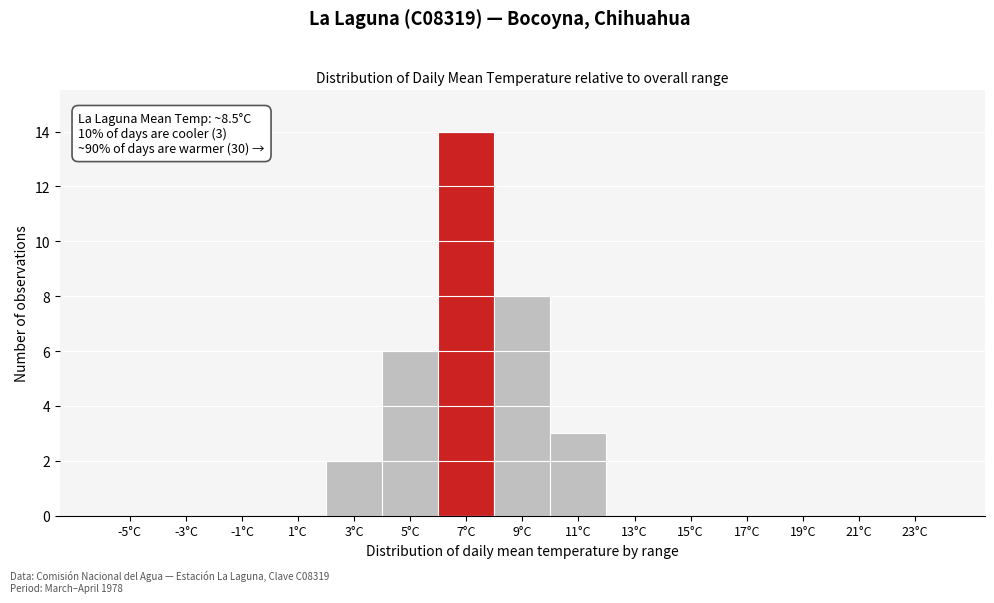

Reading right to left, transcribe all the data shown in this chart.

23°C=0	21°C=0	19°C=0	17°C=0	15°C=0	13°C=0	11°C=3	9°C=8	7°C=14	5°C=6	3°C=2	1°C=0	-1°C=0	-3°C=0	-5°C=0